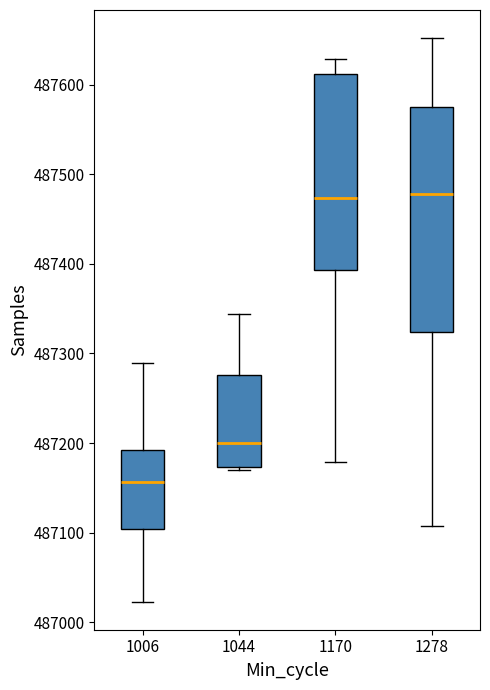

Reading left to right, transcribe this box plot: for each box, give where its median line is, the range the box spans, and where its two whiskers end, as read against the y-axis. The values are not printed on the chart, so give them approximately, as read against the axis.

1006: median 487160, box 487100 to 487190, whiskers 487020 to 487290
1044: median 487200, box 487170 to 487280, whiskers 487170 (just below the box's lower edge) to 487340
1170: median 487470, box 487390 to 487610, whiskers 487180 to 487630
1278: median 487480, box 487320 to 487580, whiskers 487110 to 487650